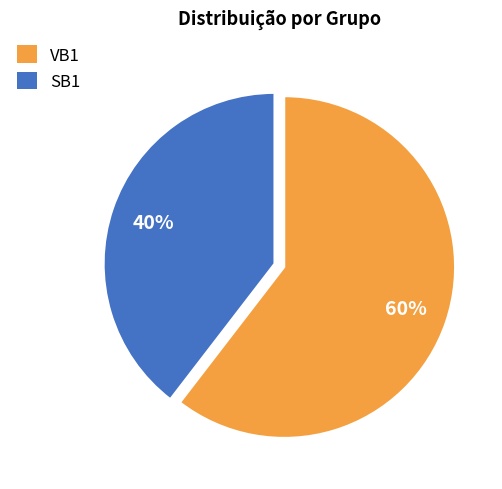

To the nearest percent, what is the average slice percentage?

50%